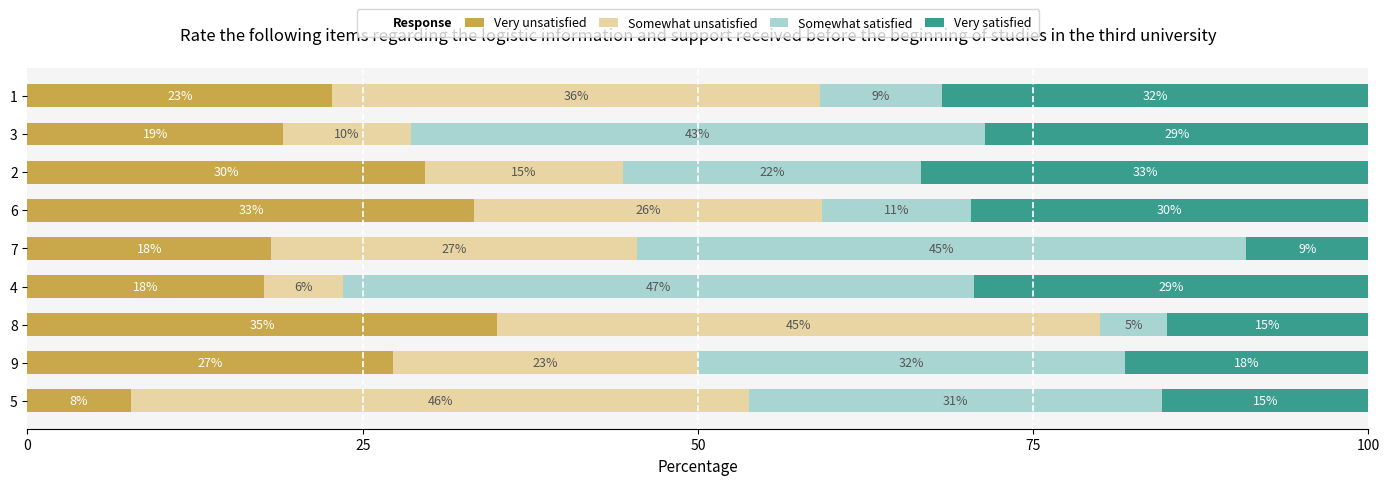

What position from the right is 1?

1